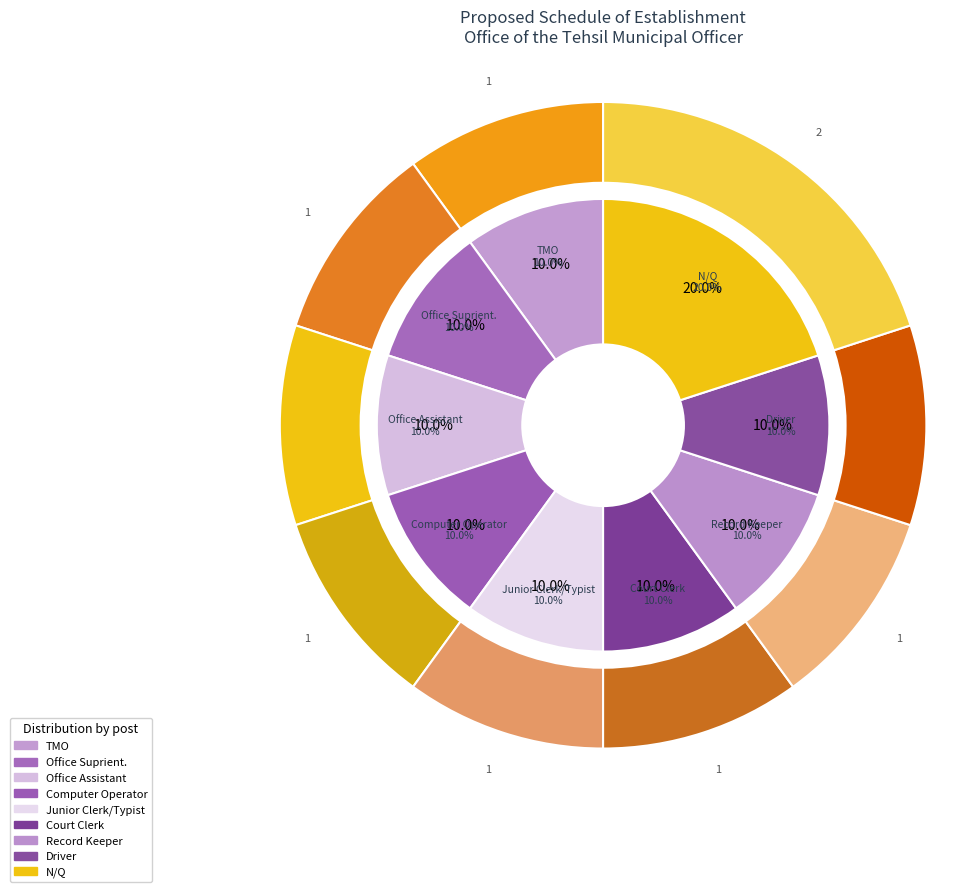

Between N/Q and Junior Clerk/Typist, which is larger?

N/Q